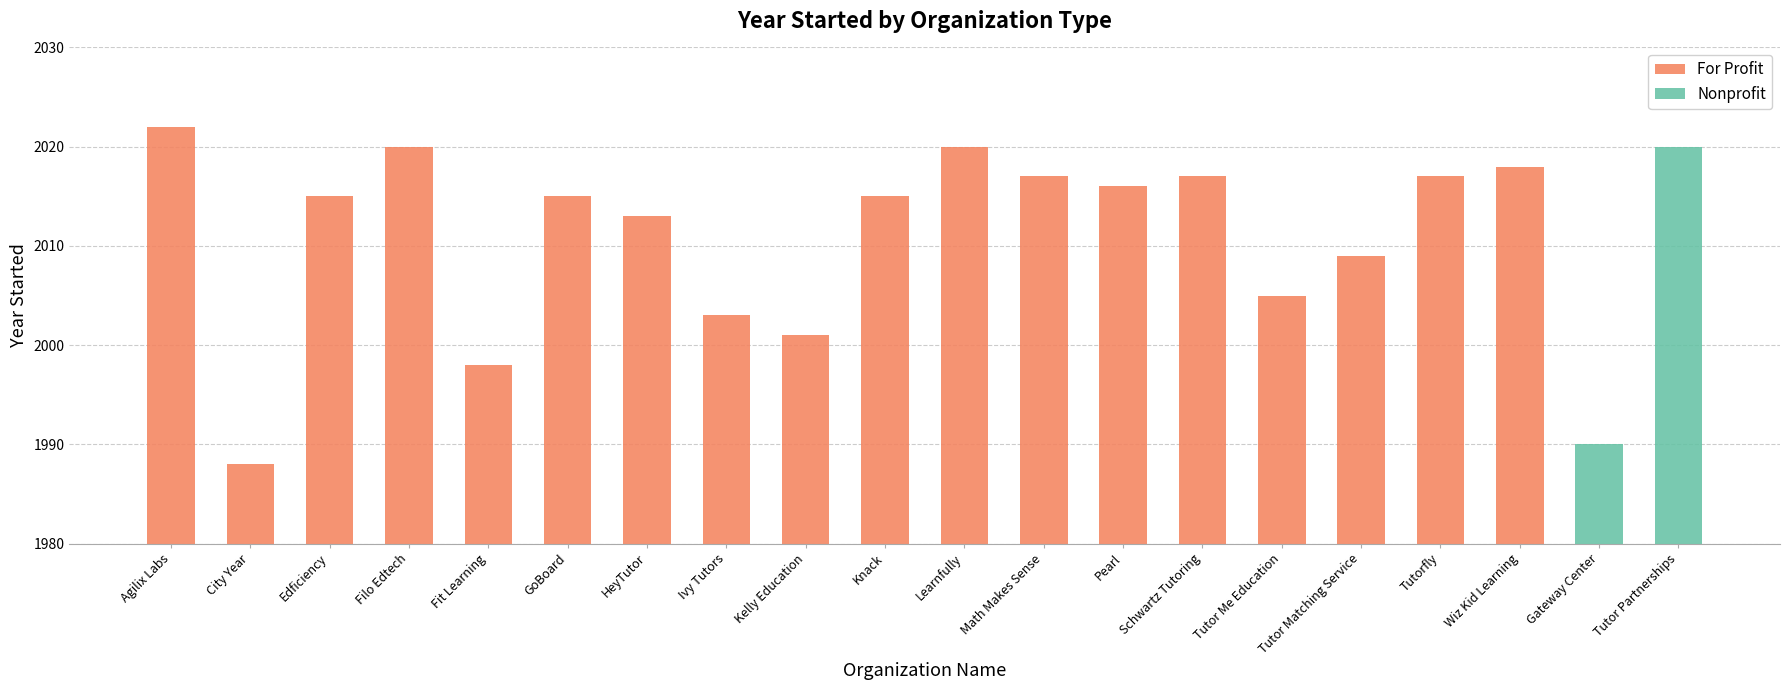

Which category has the highest value in the For Profit series?

Agilix Labs